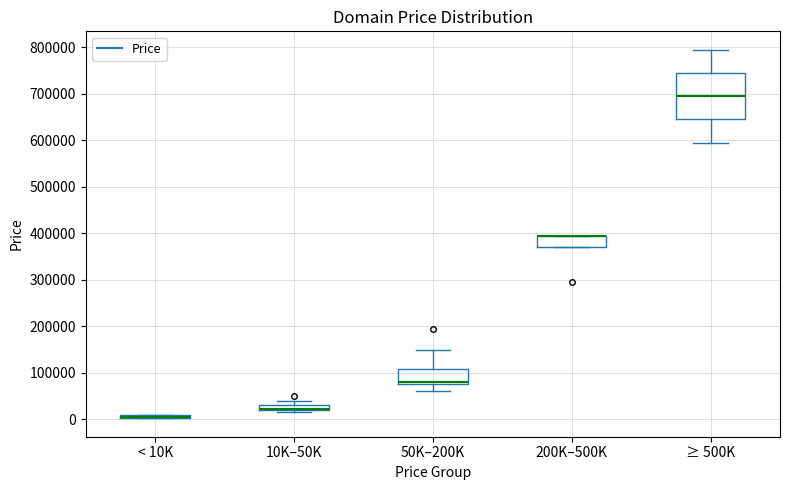

Where does the lower whisker of the box for 50K–200K end on the y-axis? The values are not printed on the chart, so give them approximately, as read against the axis.

60000